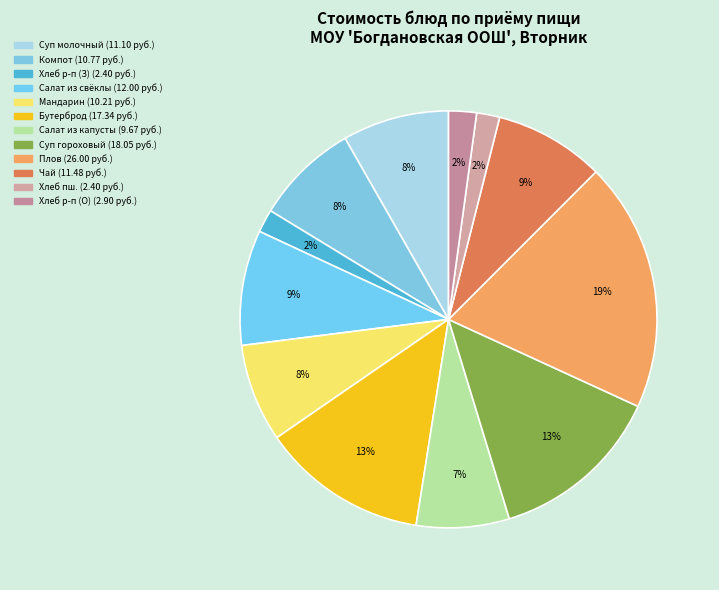

How many slices are in this pie chart?

12